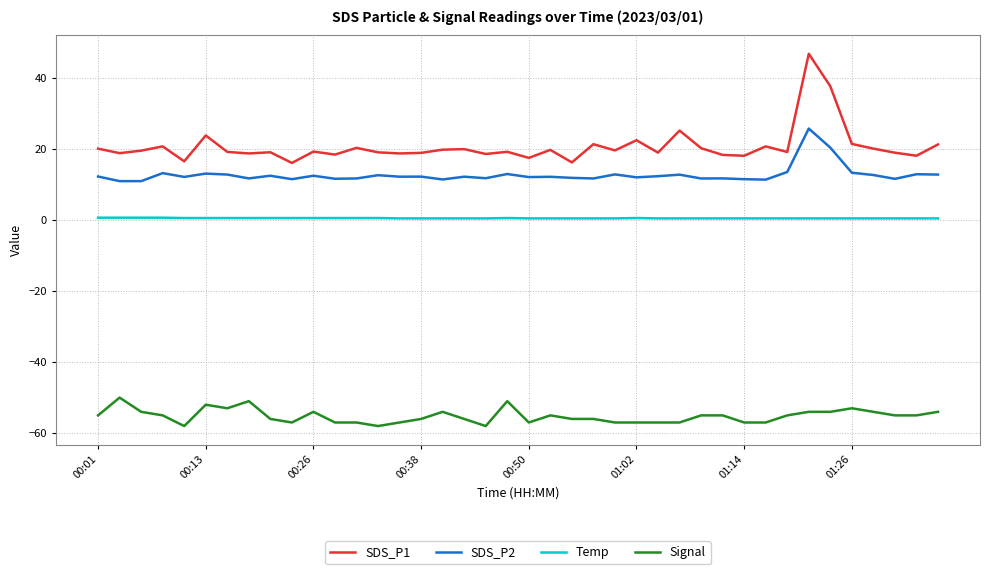

What is the sum of all Signal values?

-2209.0